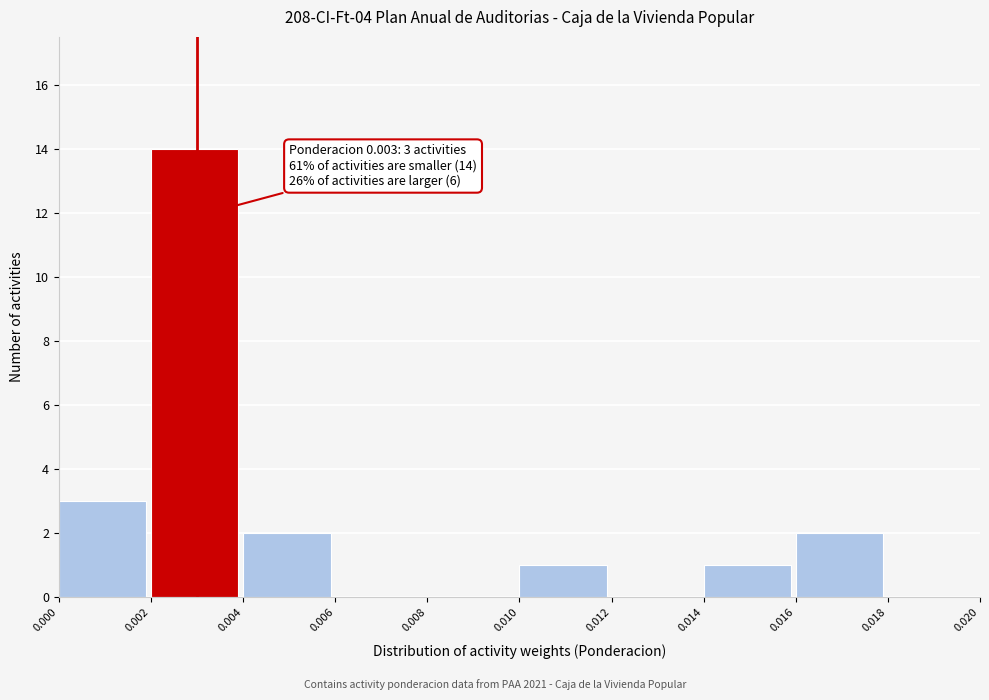

Over which range of the x-axis is the bar tallest?

0.002 to 0.004